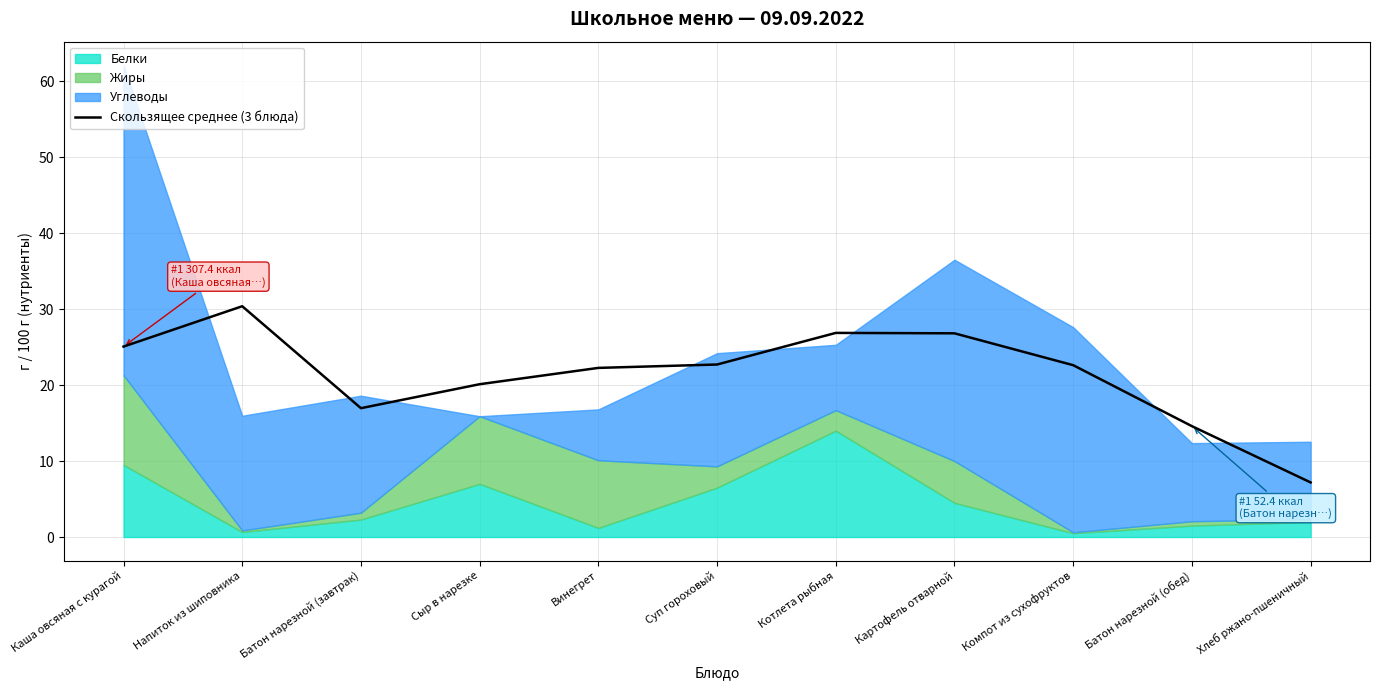

Which category has the highest value in the Скользящее среднее (3 блюда) series?

Напиток из шиповника